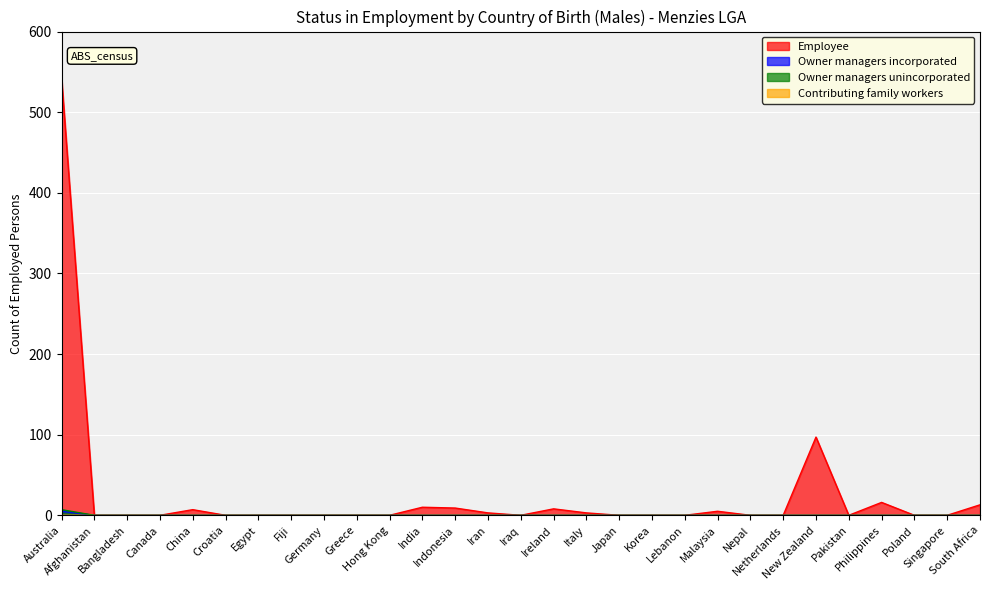

What position from the left is Korea?

19